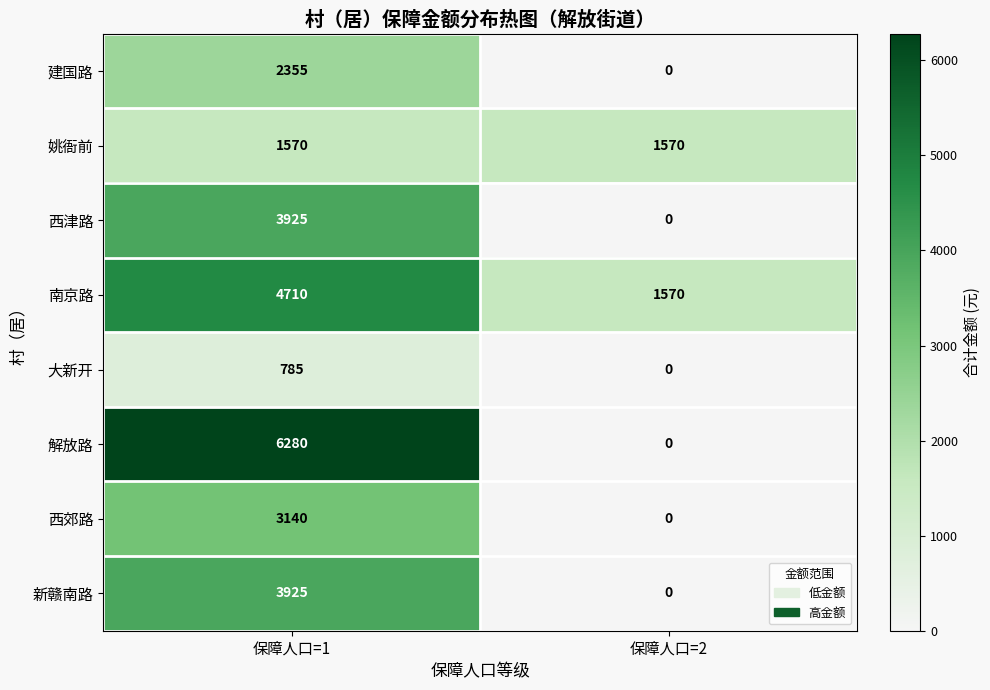

Which series changed the most between 保障人口=1 and 保障人口=2?

解放路